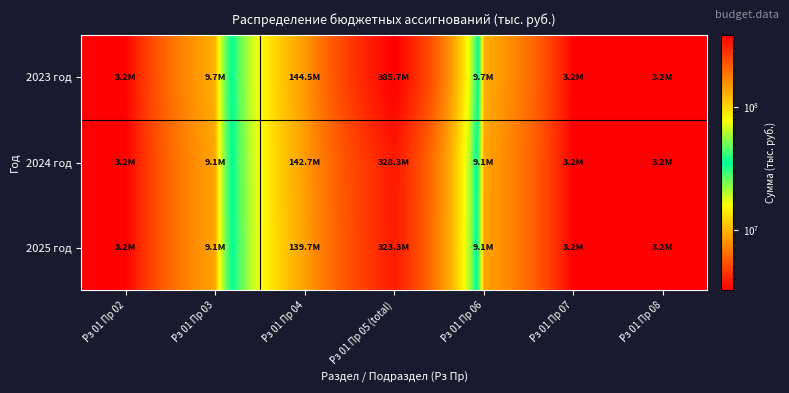

At which category does the chart reach its peak across all series?

Рз 01 Пр 05 (total)